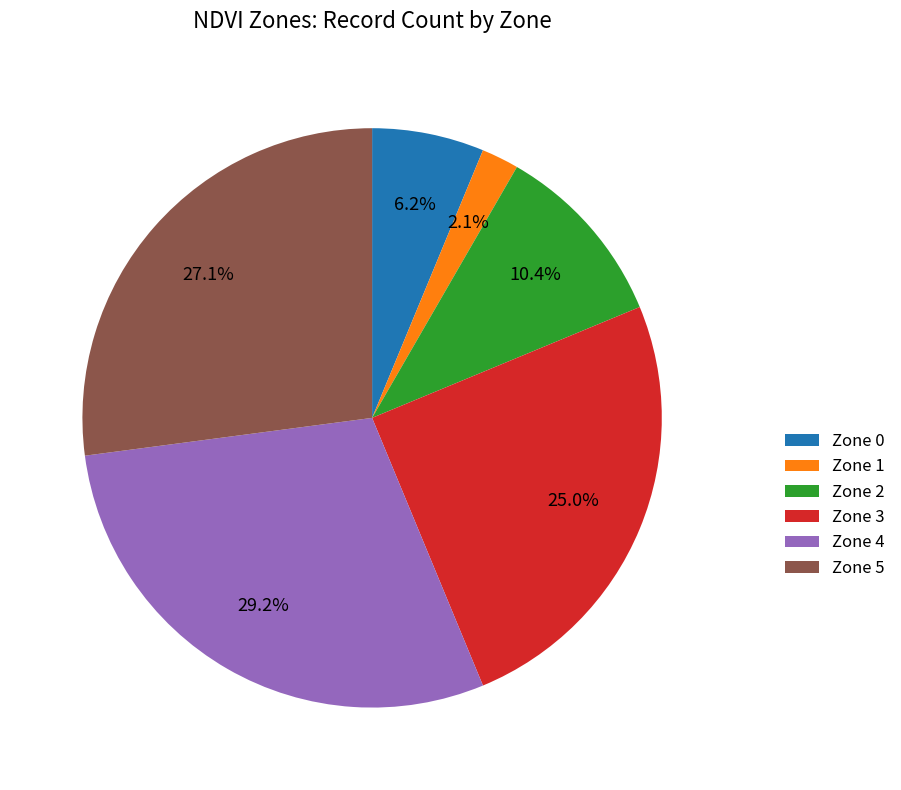

How many slices are in this pie chart?

6